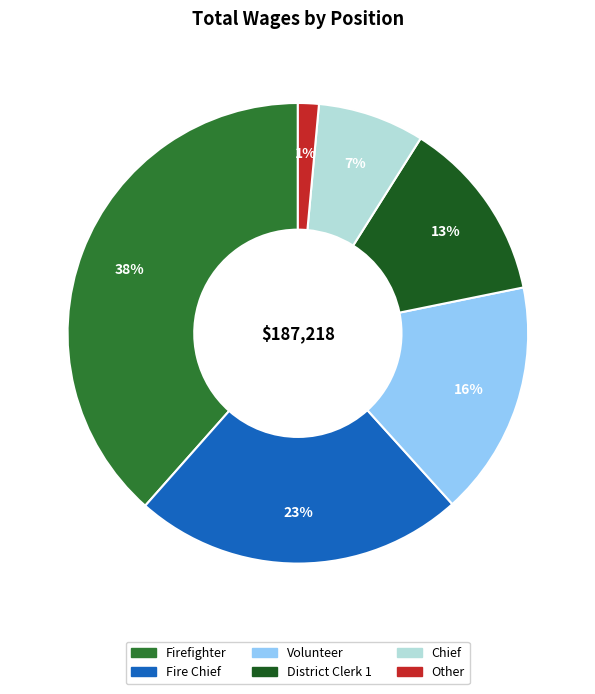

How many slices are in this pie chart?

6